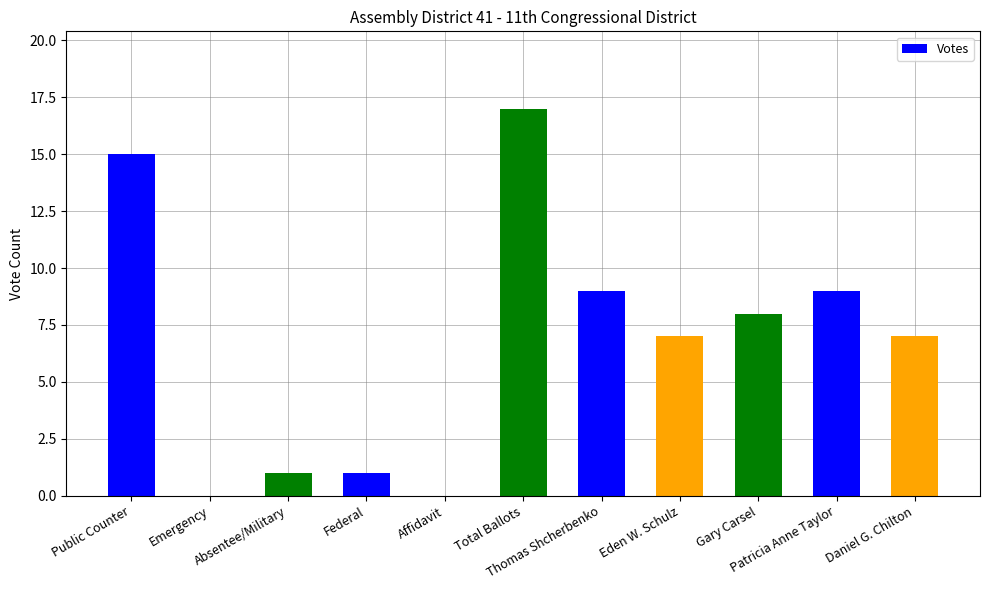

Are the bars horizontal?

No